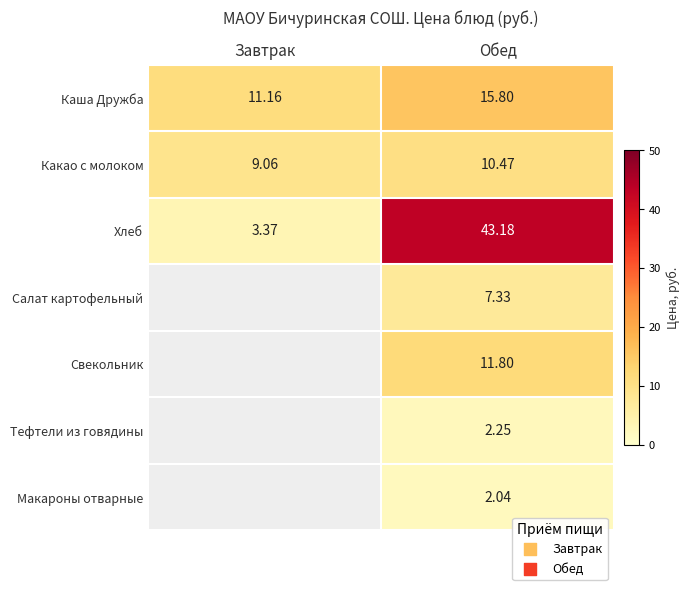

At which label does Какао с молоком first exceed 10?

Обед